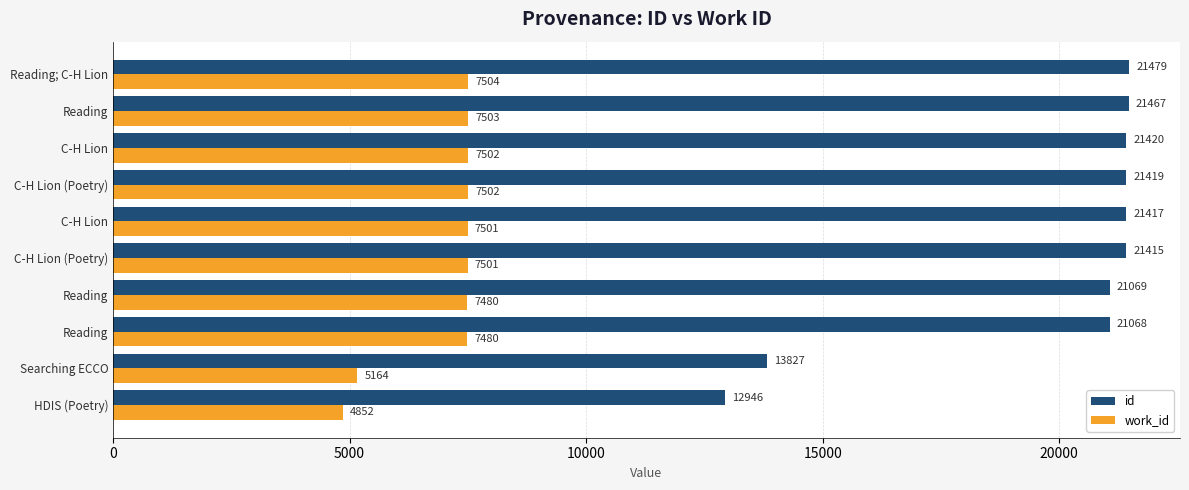

What is the difference between the second highest and minimum values in the id series?

8521